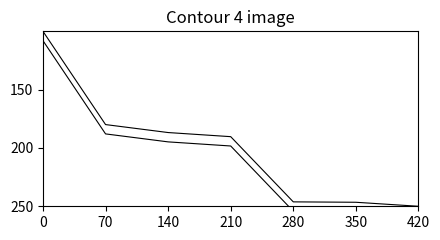

What is the sum of the ID offset values at 420 and 350?

512.6